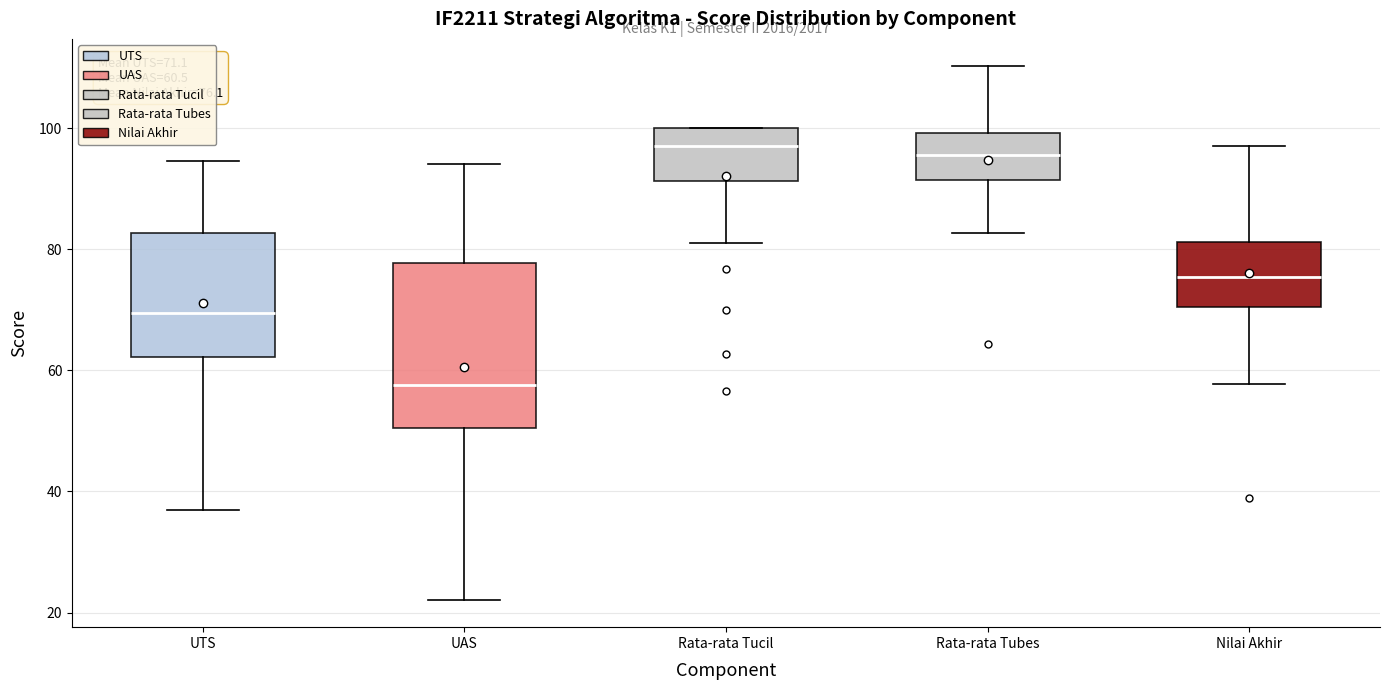

Which box has the lowest median line?

UAS